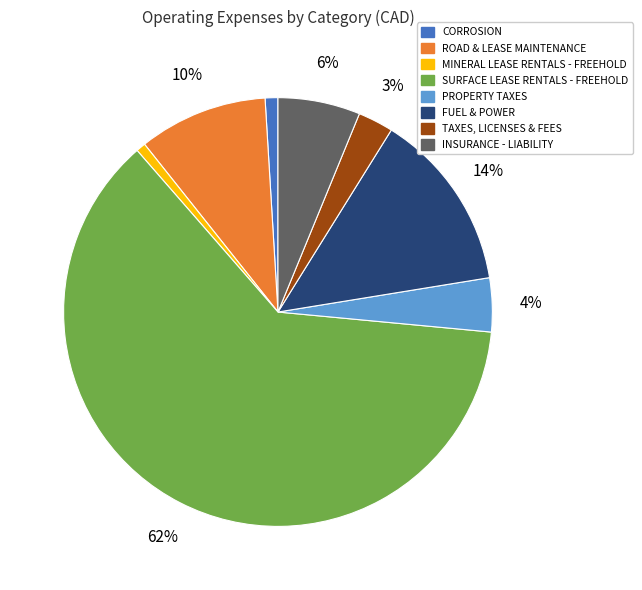

The FUEL & POWER slice represents 14% of the pie. True or false?

True